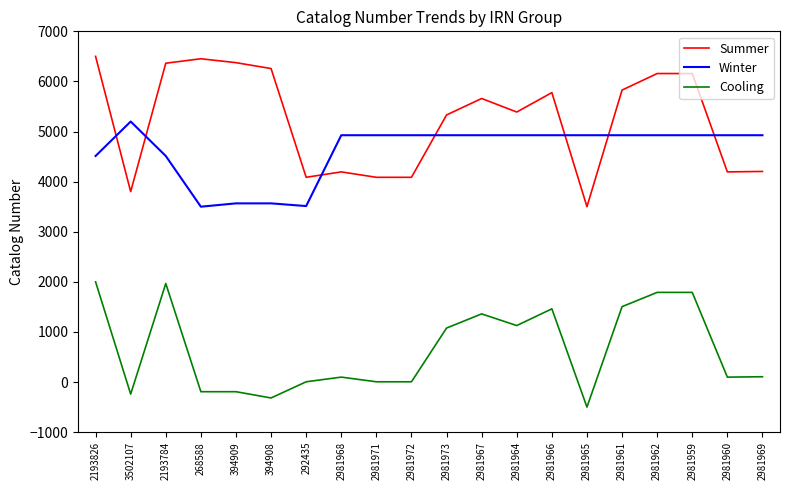

What are all the series names shown in the legend?

Summer, Winter, Cooling